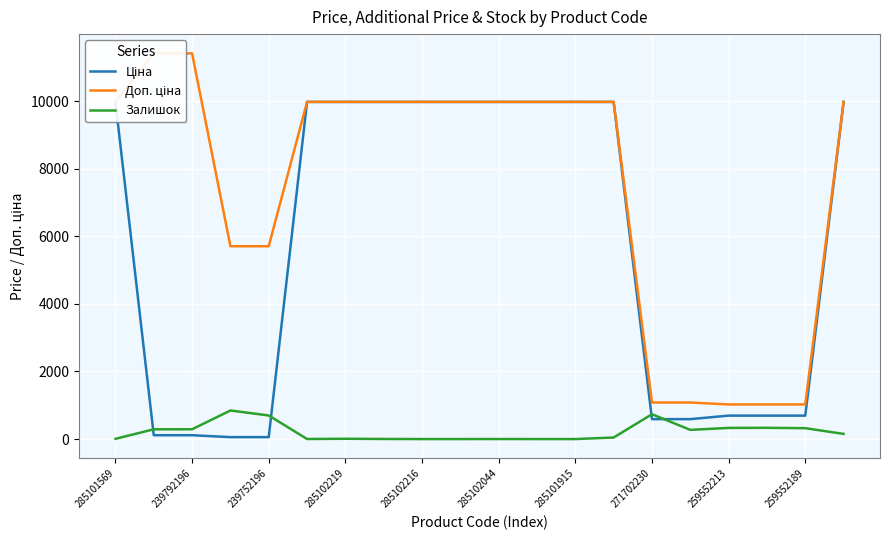

What is the total value across all series at 285101569?

19957.0